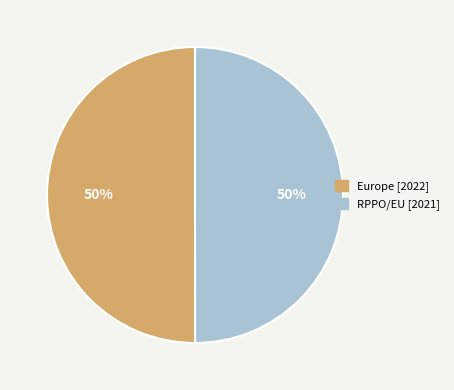

To the nearest percent, what percentage of the pie is RPPO/EU?

50%